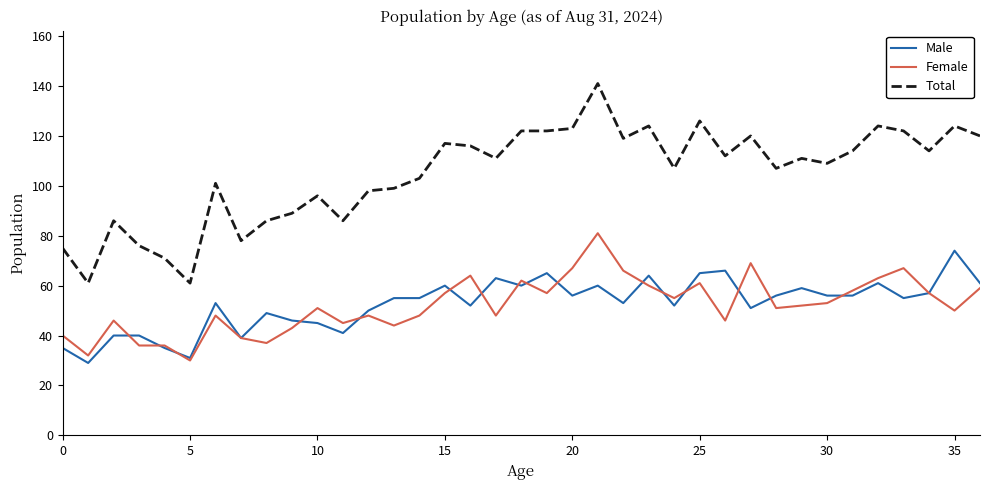

What is the smallest value displayed?

29